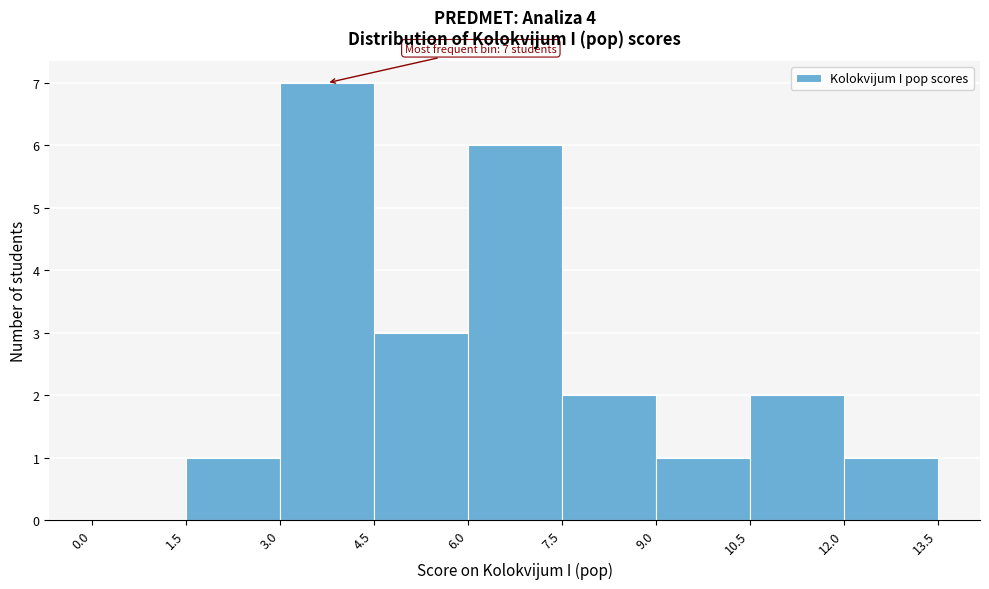

Over which range of the x-axis is the bar tallest?

3.0 to 4.5